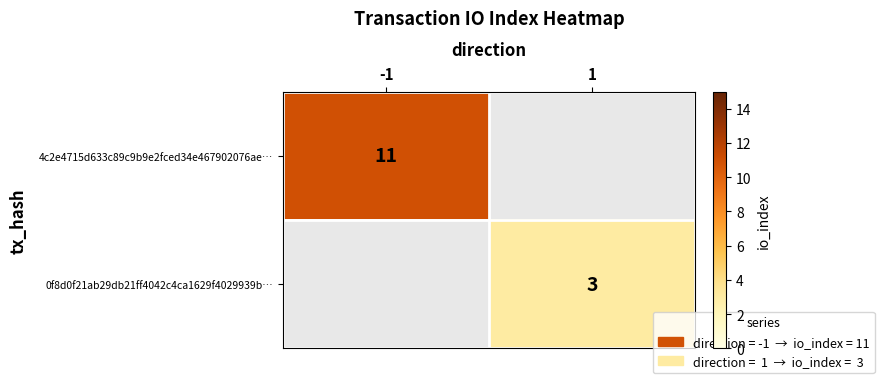

At which category does the chart reach its minimum across all series?

1